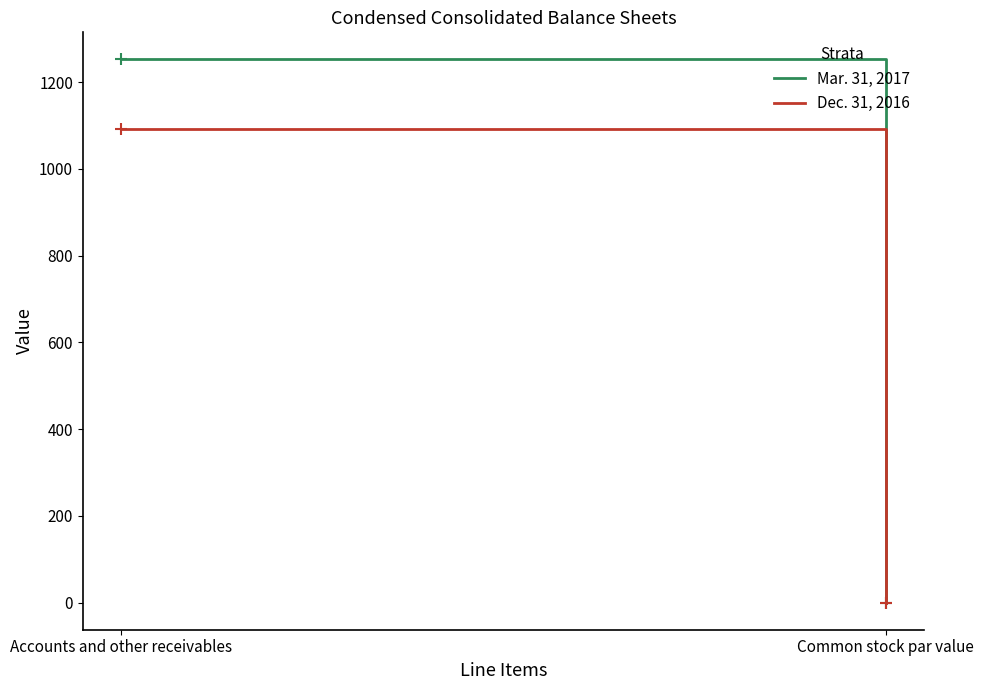

Reading left to right, list all the values displayed in this chart.

Mar. 31, 2017: 1252.0	0.0
Dec. 31, 2016: 1091.0	0.0